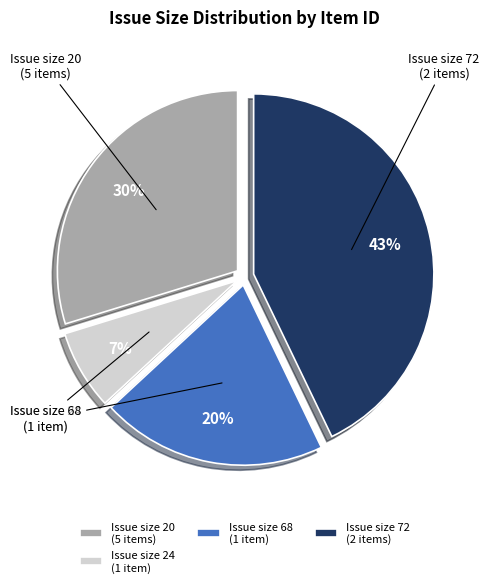

What is the smallest slice in the pie chart?

Issue size 24 (1 item)